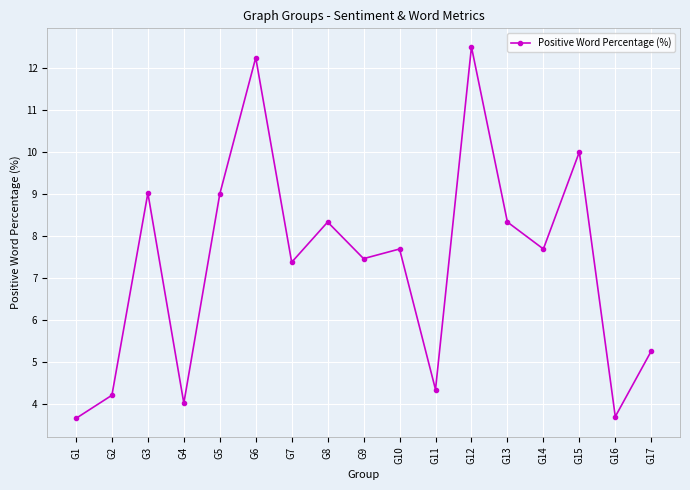

What is the difference between the values at G3 and G14?

1.3